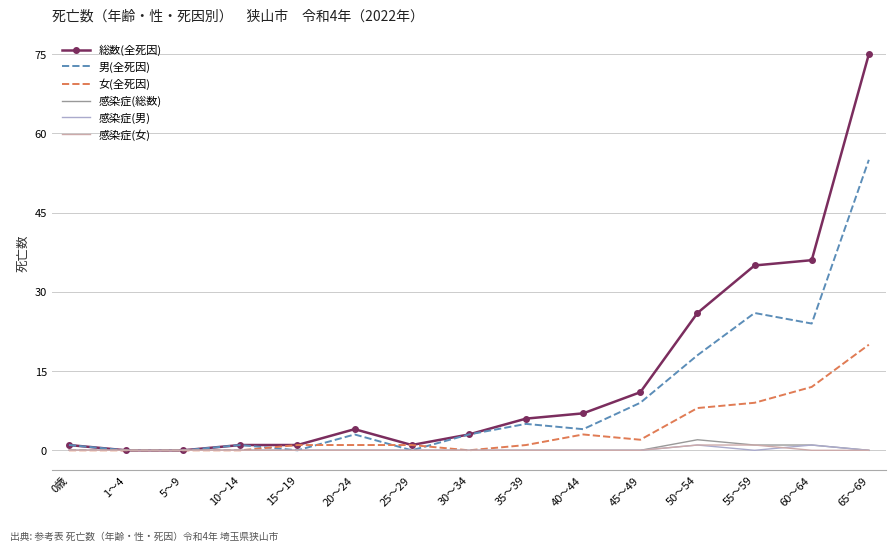

What is the total value across all series at 15～19?

2